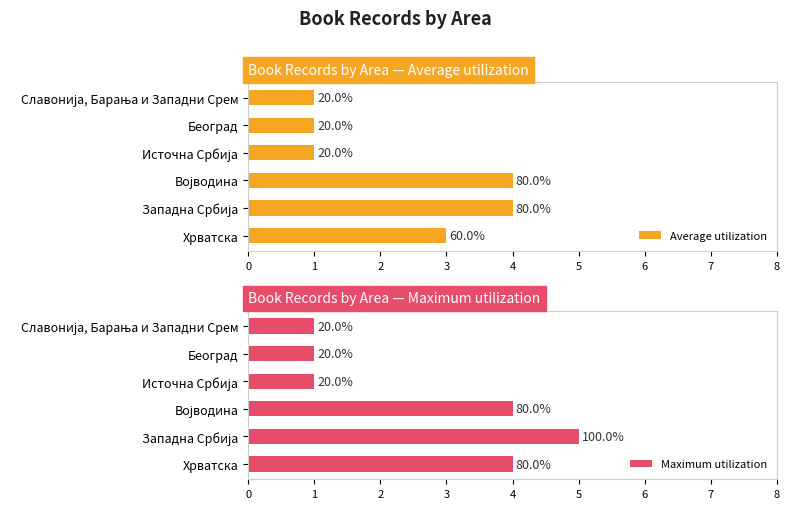

The value of Average utilization at Славонија, Барања и Западни Срем is 2. True or false?

False